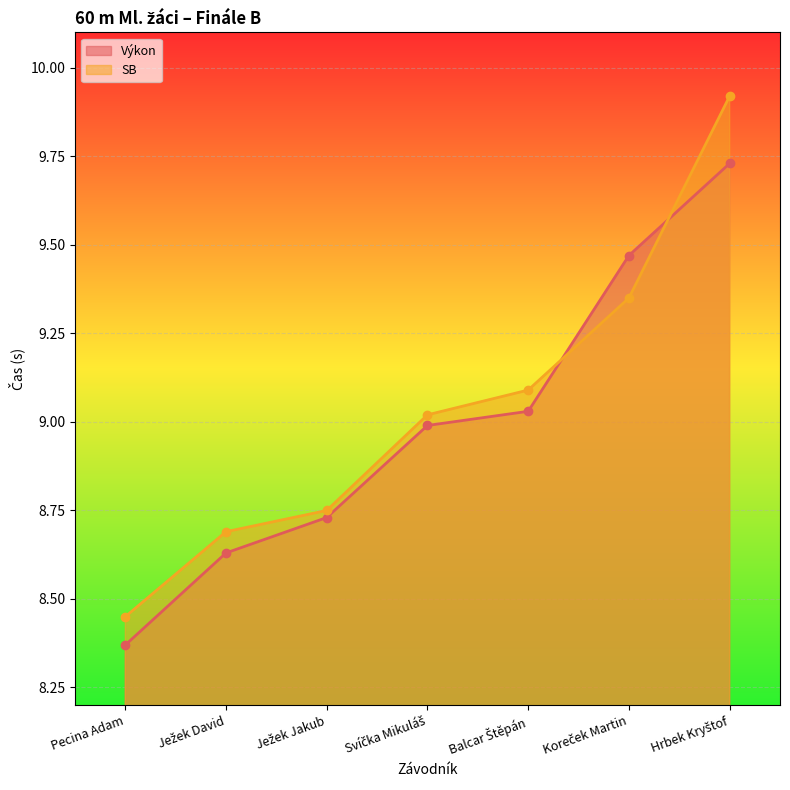

What is the label of the 2nd point from the left?

Ježek David